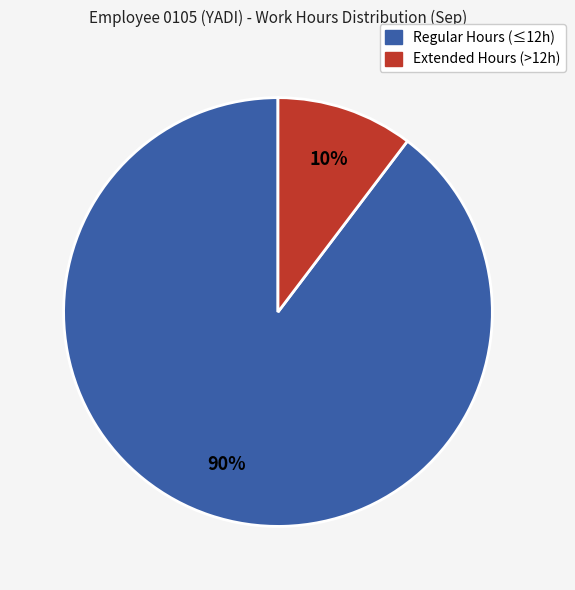

To the nearest percent, what is the average slice percentage?

50%